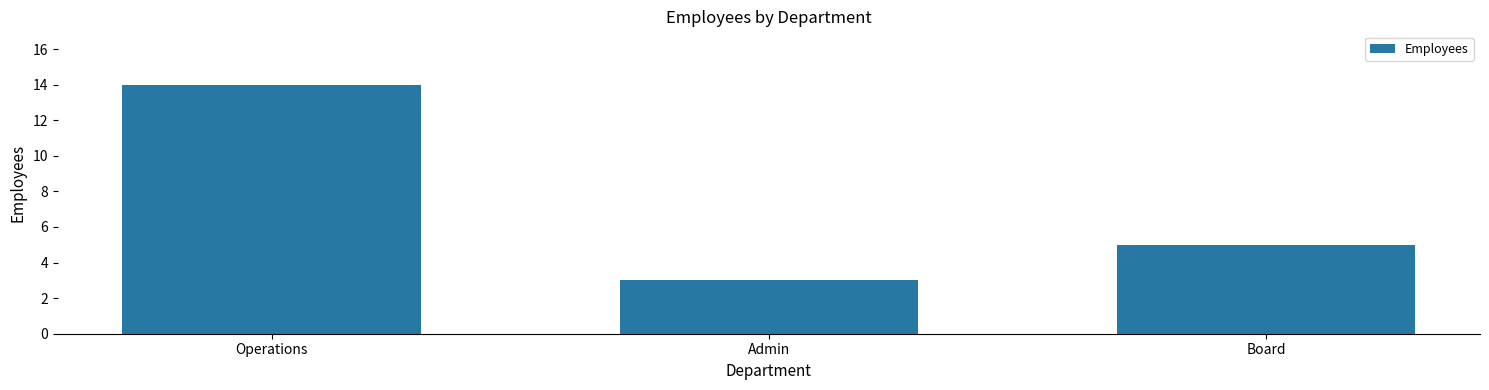

The chart shows a value of 14 at Operations. True or false?

True